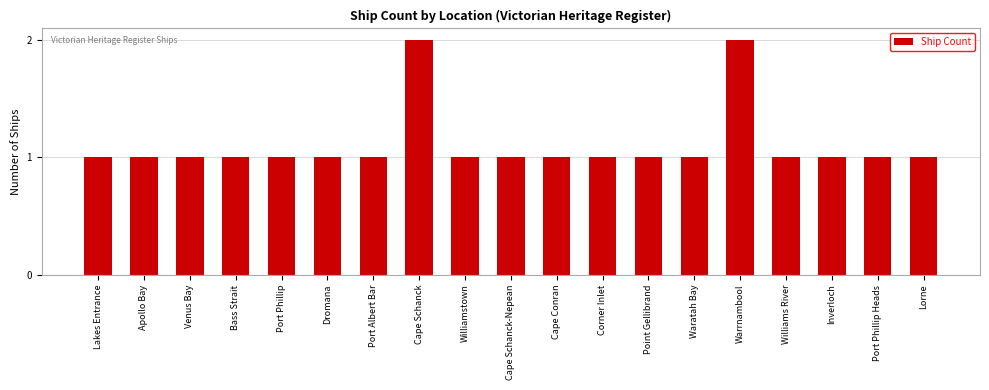

What is the change in value from Lakes Entrance to Warrnambool?

+1